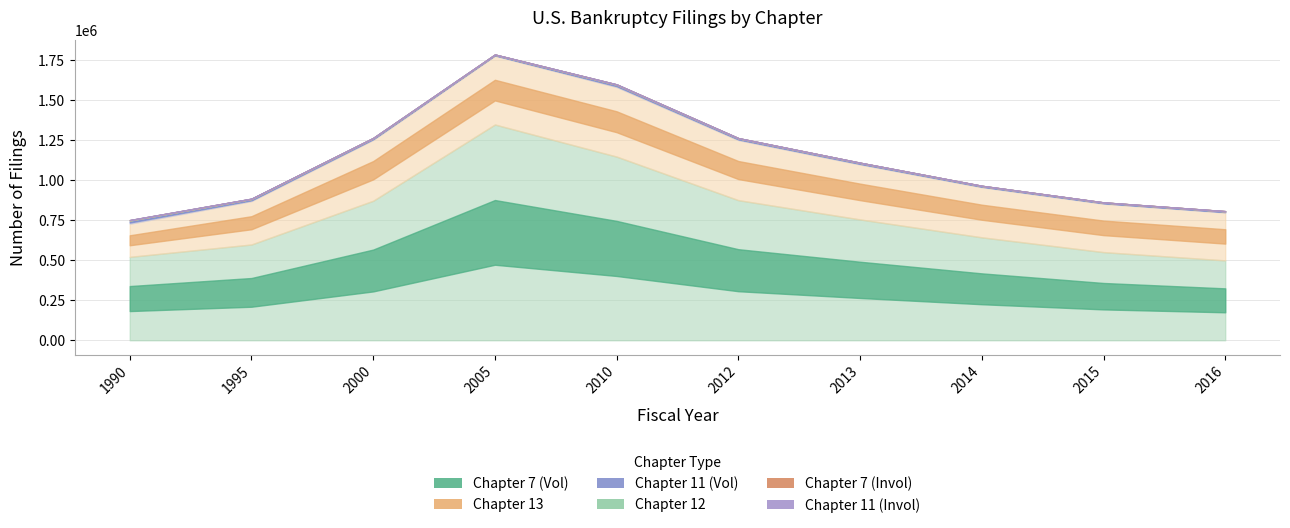

Where does the Chapter 11 (Vol) series first go above 9728?

1990